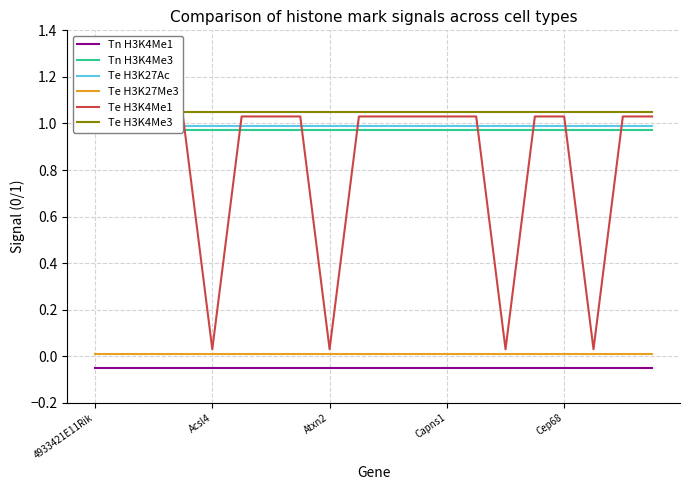

Rank the series by their maximum value, from lowest to highest.

Tn H3K4Me1, Te H3K27Me3, Tn H3K4Me3, Te H3K27Ac, Te H3K4Me1, Te H3K4Me3